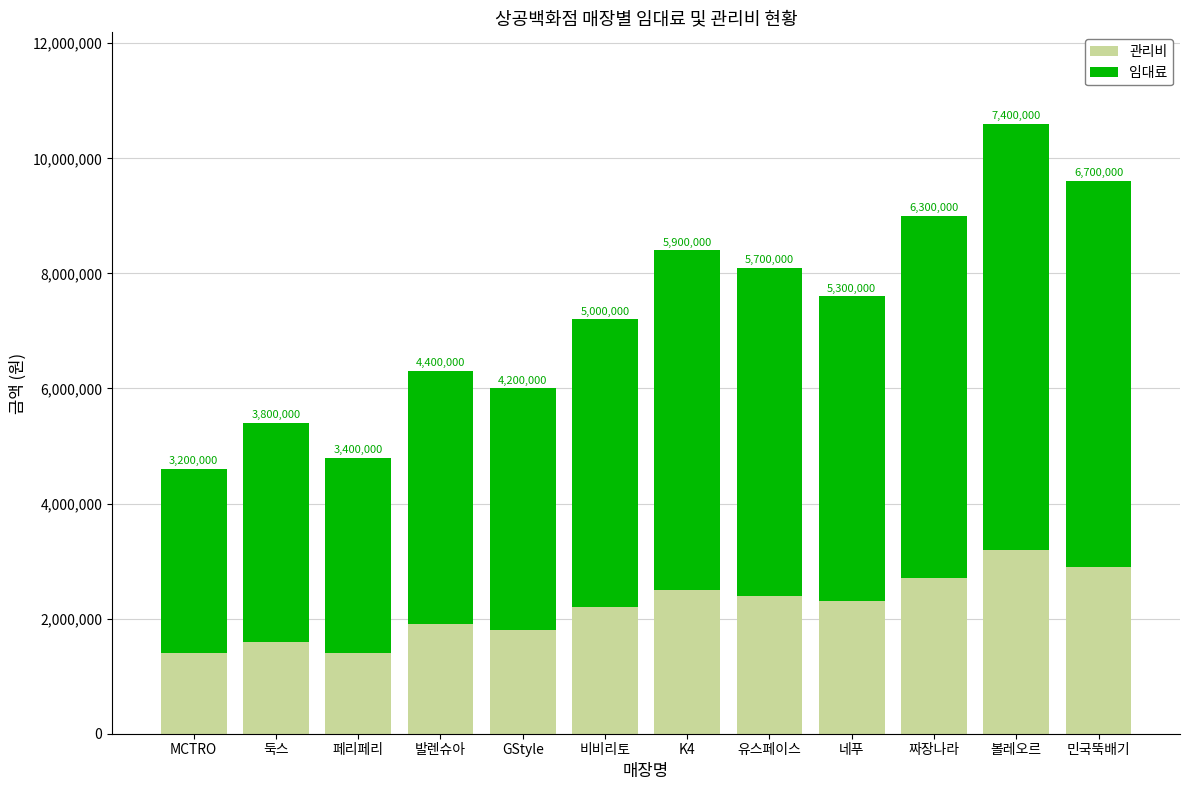

The 관리비 series shows 2200000 at 비비리토. True or false?

True